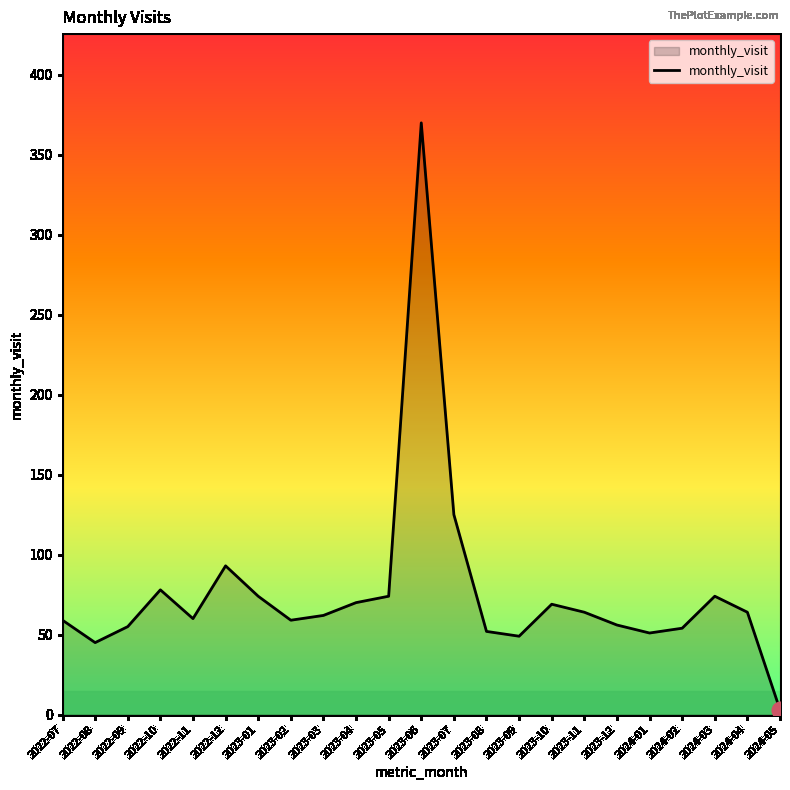

Which category has the lowest value across all series?

2024-05